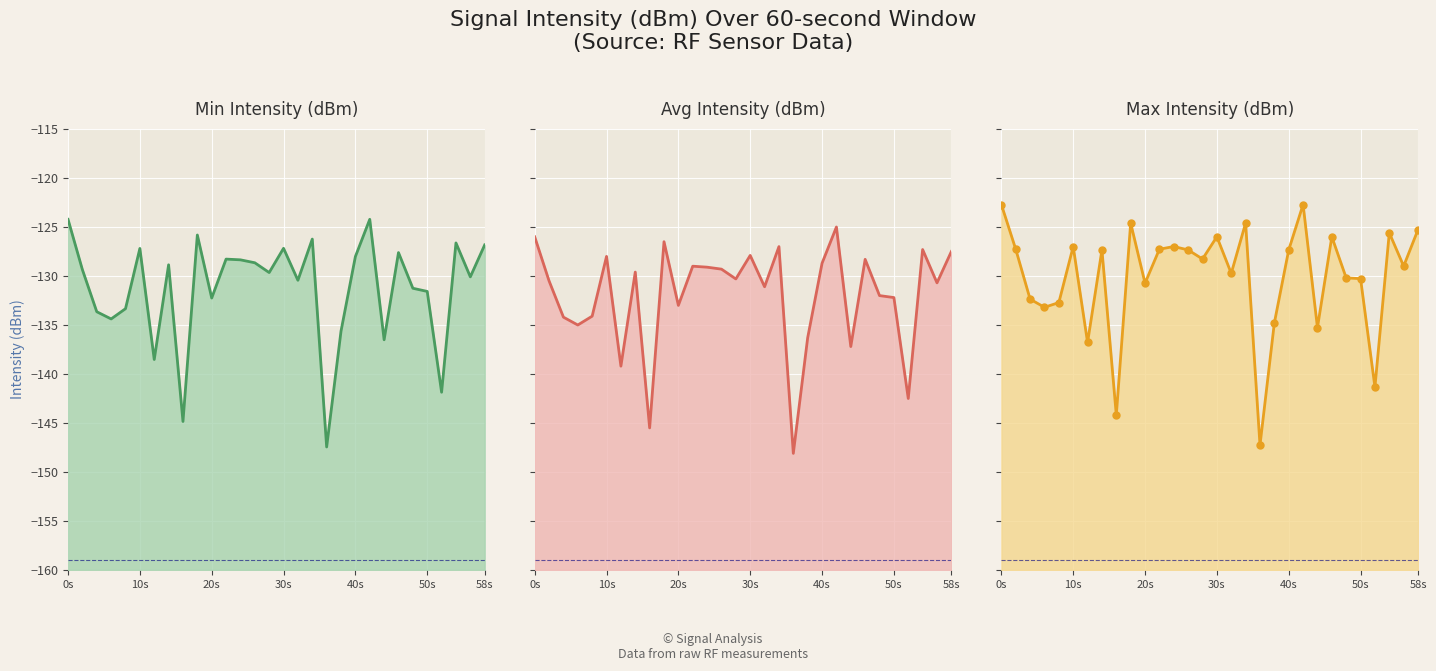

True or false: Avg Intensity (dBm) and Min Intensity (dBm) intersect in this chart.

False